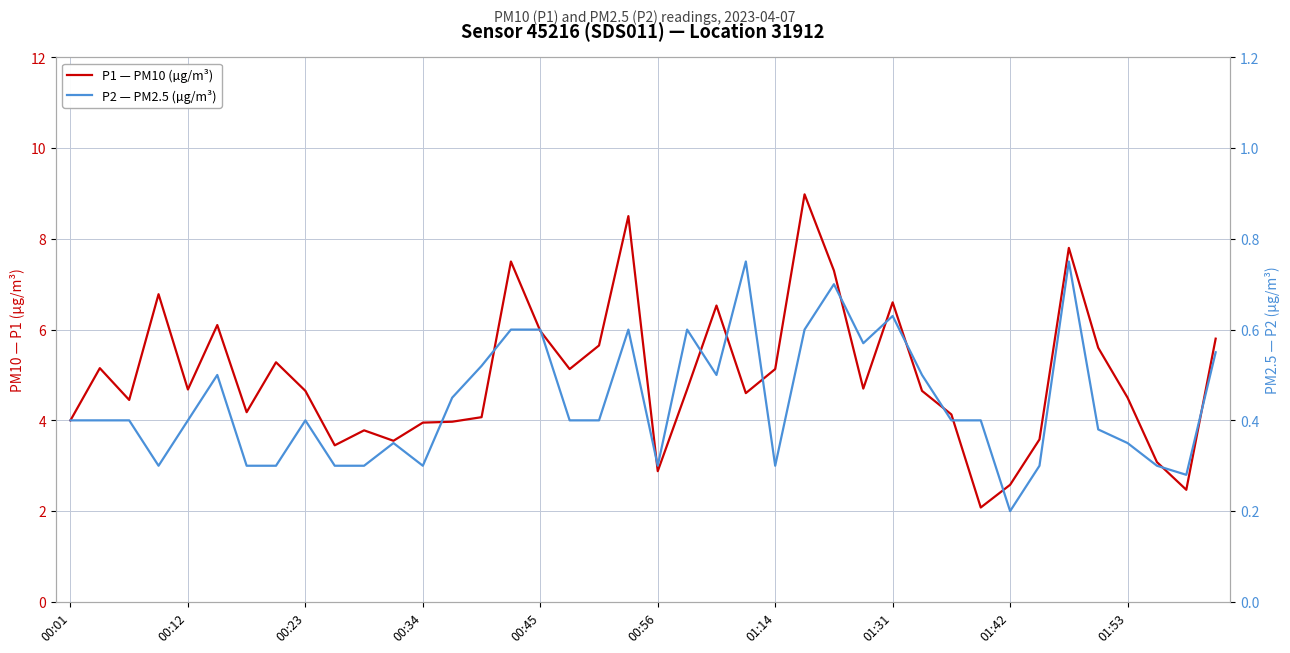

Between 26 and 31, which series saw the biggest shift?

P1 — PM10 (µg/m³)